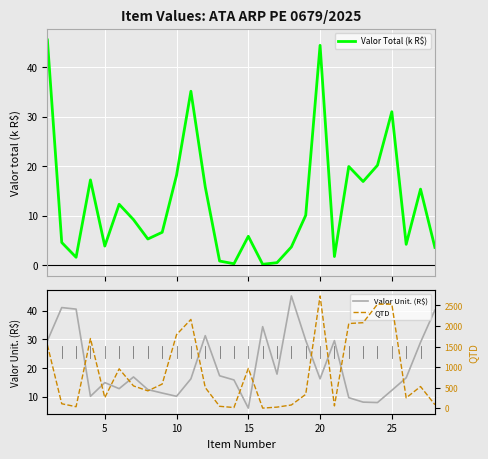

What are all the series names shown in the legend?

Valor Total (k R$), Valor Unit. (R$), QTD